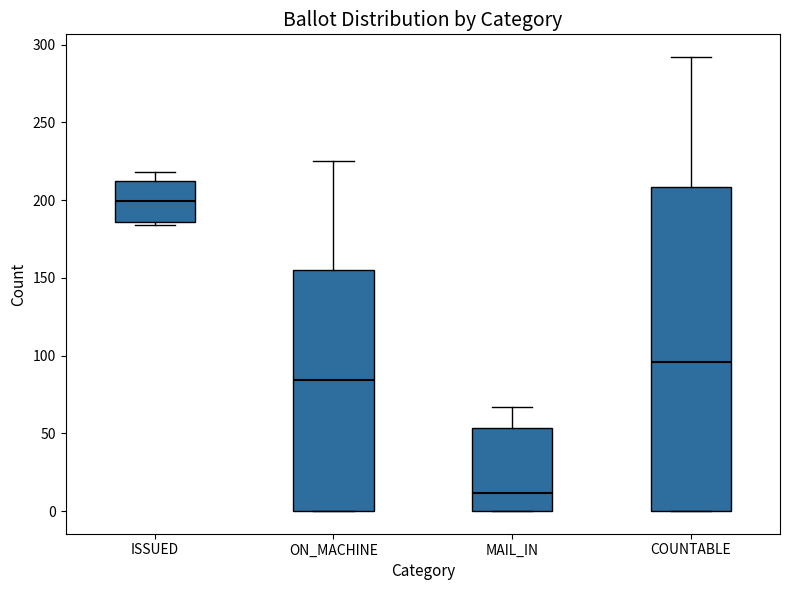

Reading left to right, transcribe this box plot: for each box, give where its median line is, the range the box spans, and where its two whiskers end, as read against the y-axis. The values are not printed on the chart, so give them approximately, as read against the axis.

ISSUED: median 200, box 185 to 210, whiskers 185 (just below the box's lower edge) to 220
ON_MACHINE: median 85, box 0 to 155, whiskers 0 to 225
MAIL_IN: median 10, box 0 to 55, whiskers 0 to 65
COUNTABLE: median 95, box 0 to 210, whiskers 0 to 290